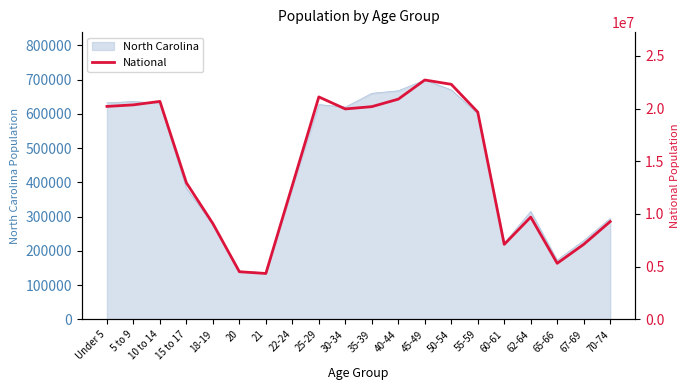

Which label corresponds to the smallest value in the chart?

21